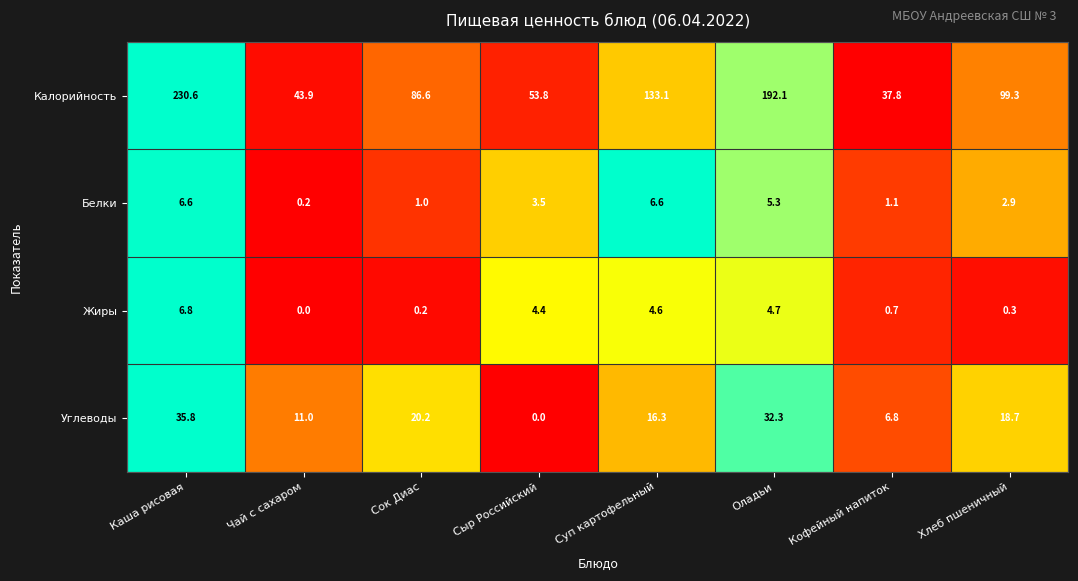

Which series has the widest spread of values?

Калорийность